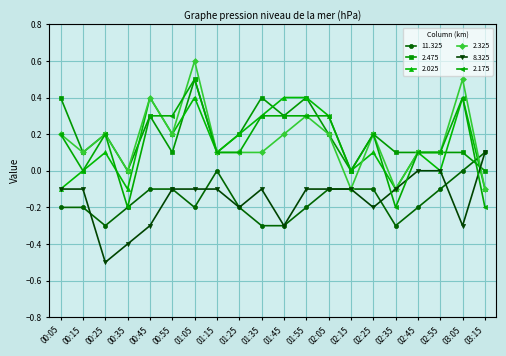

How many series are shown in this chart?

6